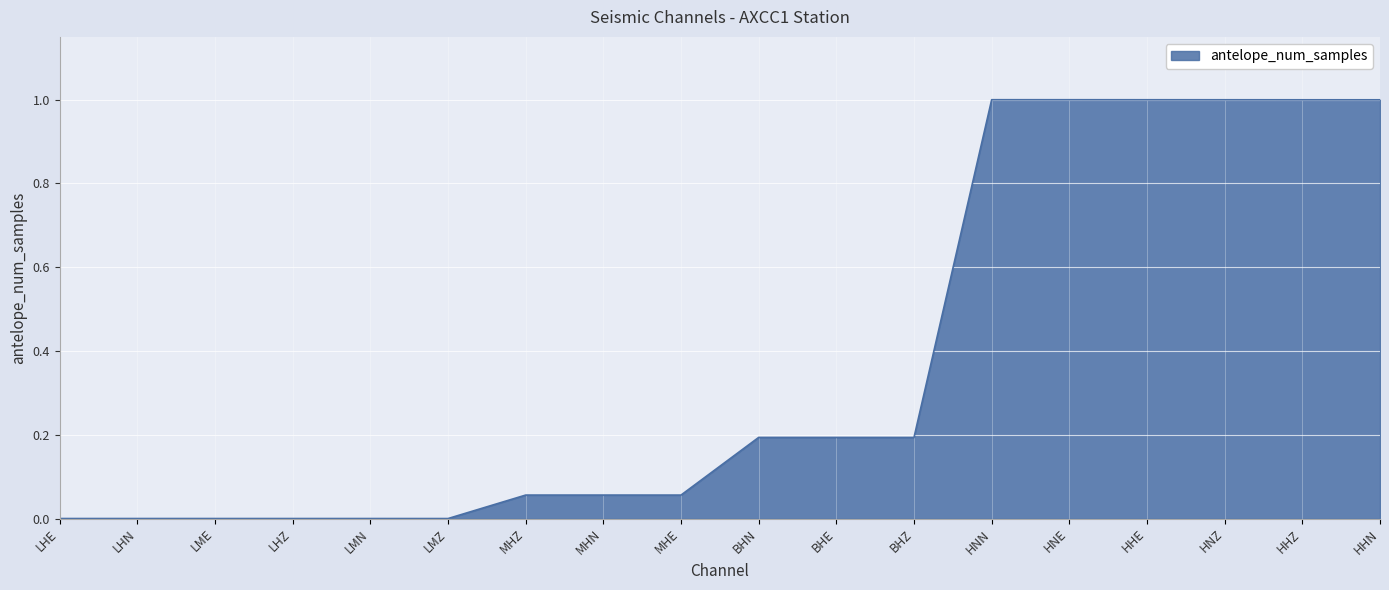

The chart shows a value of 1.4 at HHN. True or false?

False